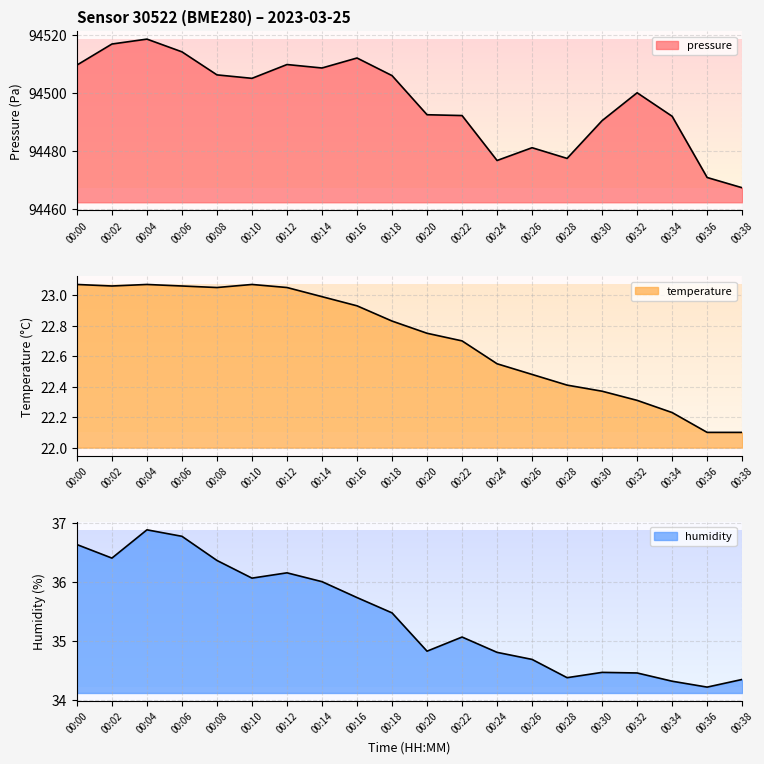

Which category has the lowest value in the humidity series?

00:36